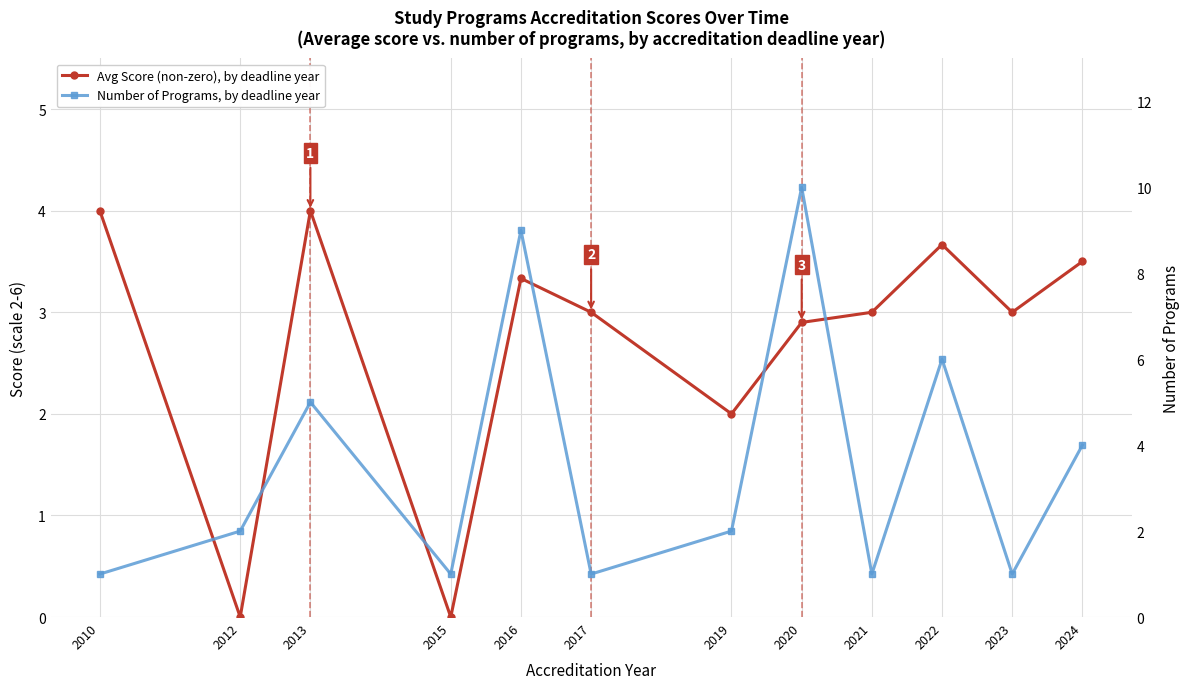

What is the difference between the highest and lowest values at 2023?

2.0